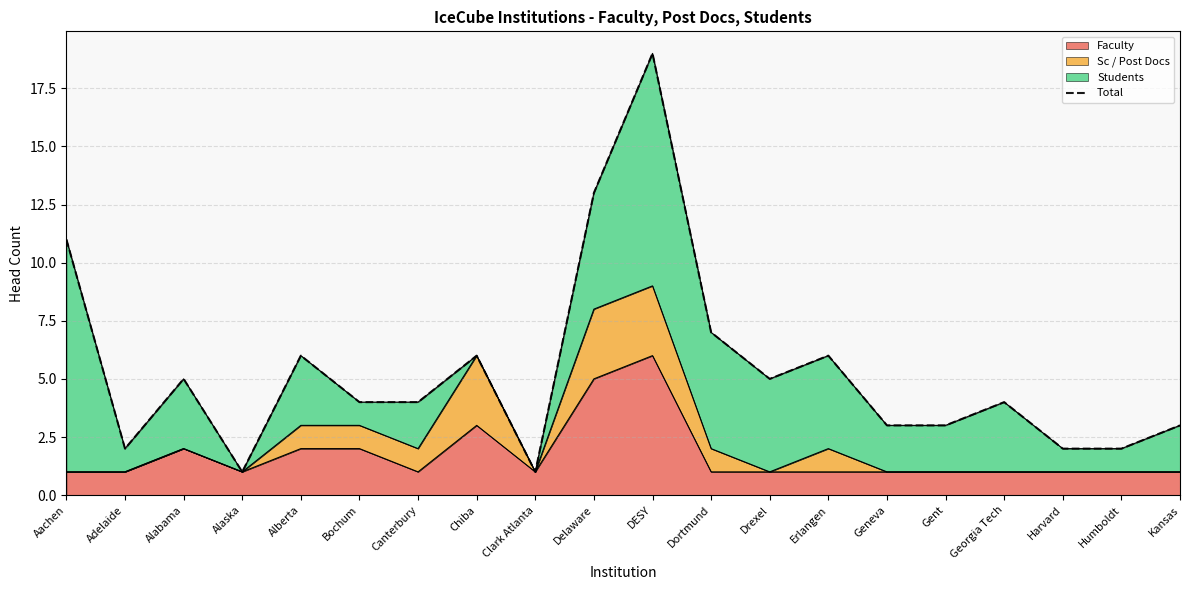

Where is the first local maximum?

Alabama